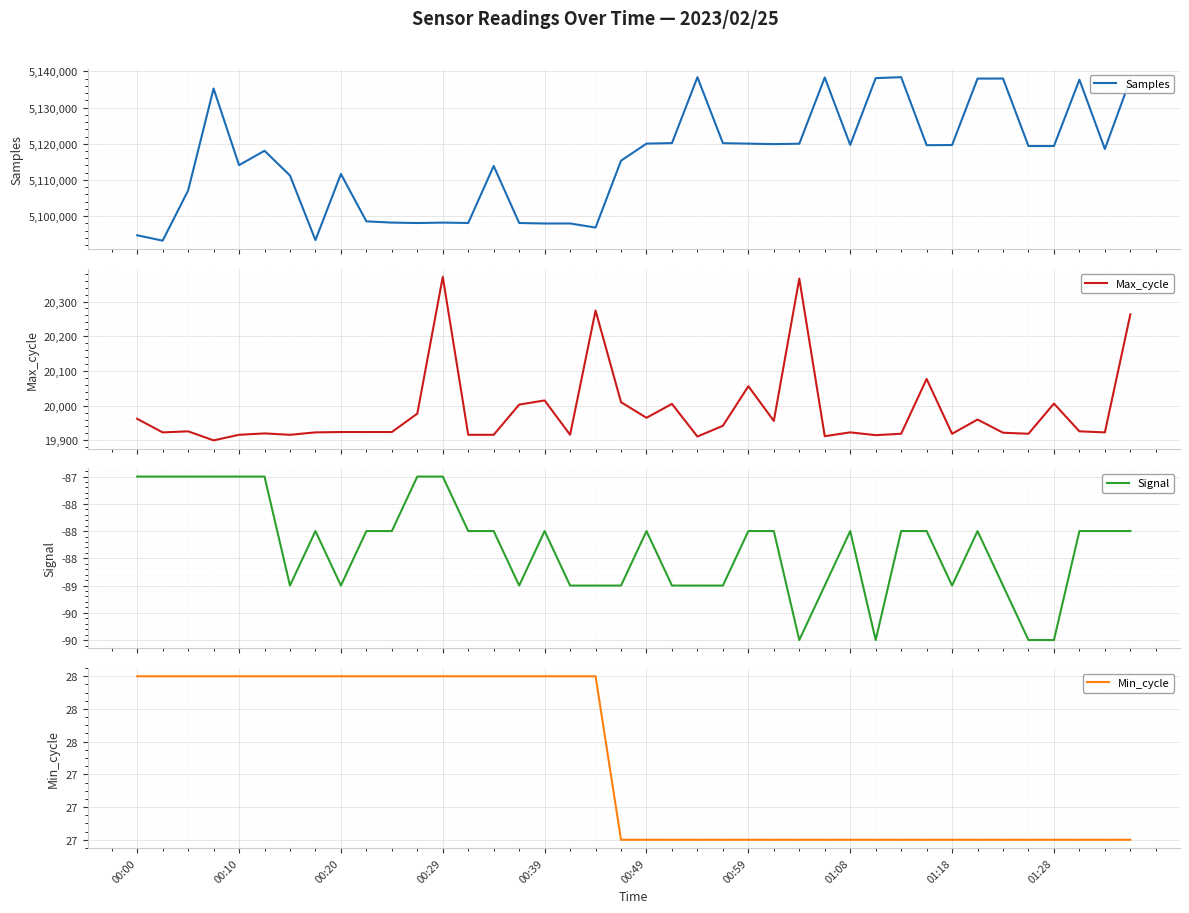

True or false: Min_cycle and Signal intersect in this chart.

False